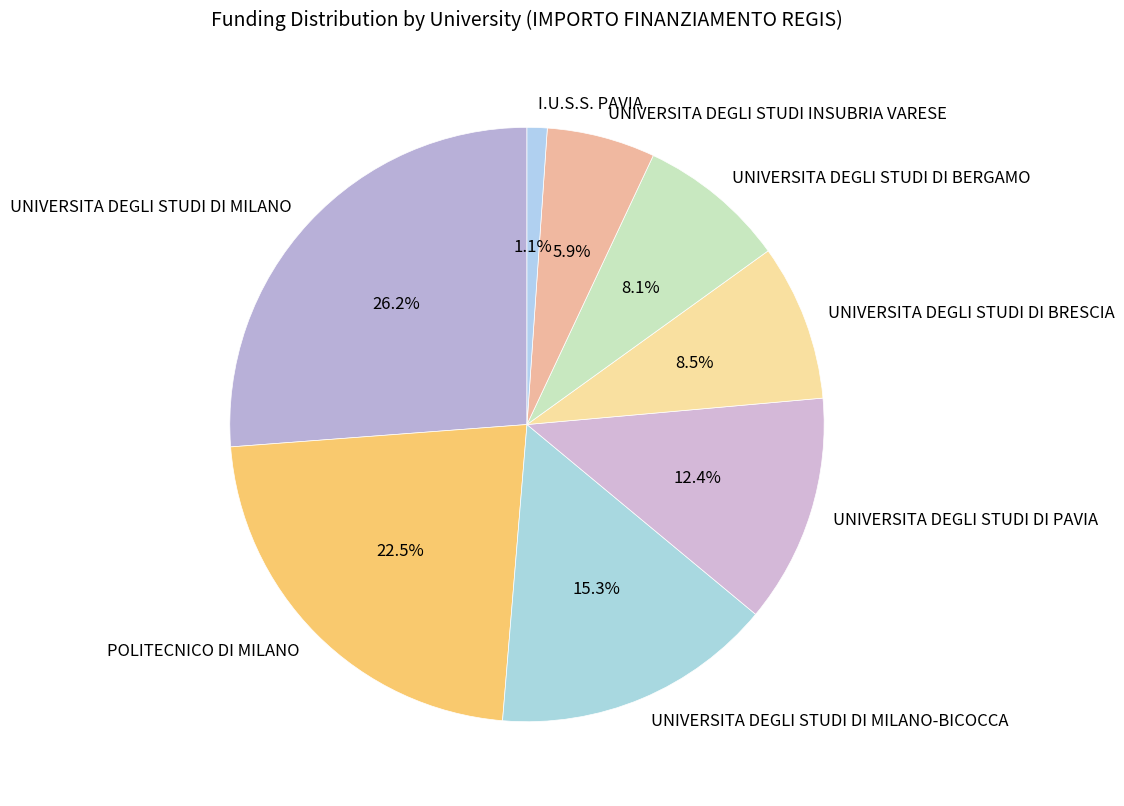

What is the ratio of the value at UNIVERSITA DEGLI STUDI DI BERGAMO to the value at UNIVERSITA DEGLI STUDI DI MILANO?

0.3